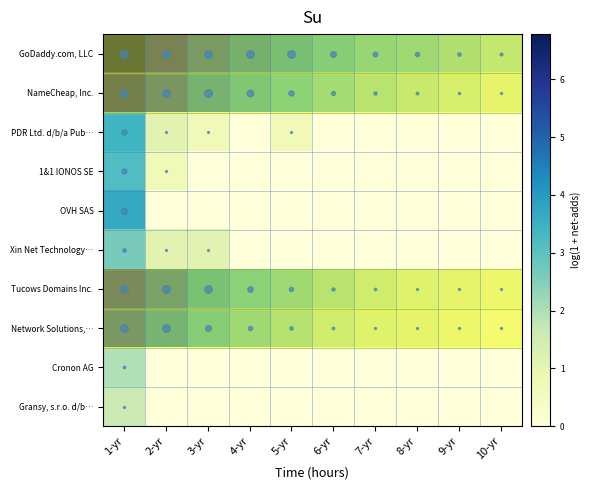

List the series in order of their peak value, highest first.

GoDaddy.com, LLC, NameCheap, Inc., Tucows Domains Inc., Network Solutions,…, OVH SAS, PDR Ltd. d/b/a Pub…, 1&1 IONOS SE, Xin Net Technology…, Cronon AG, Gransy, s.r.o. d/b…